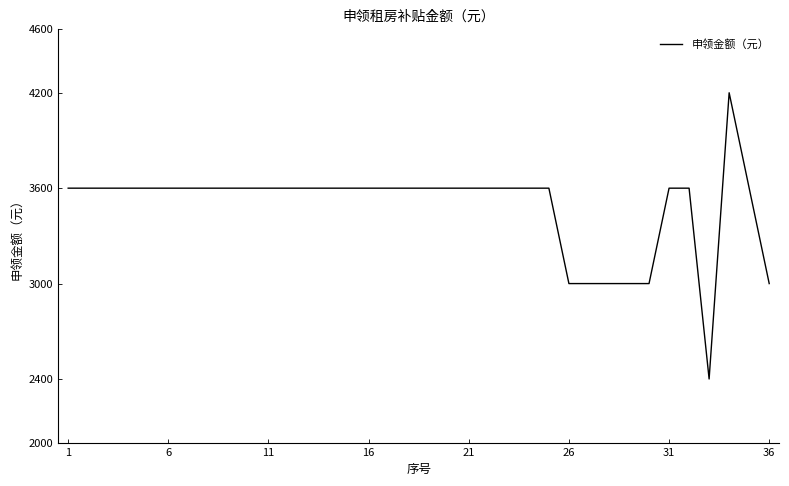

What is the sum of all values?

125400